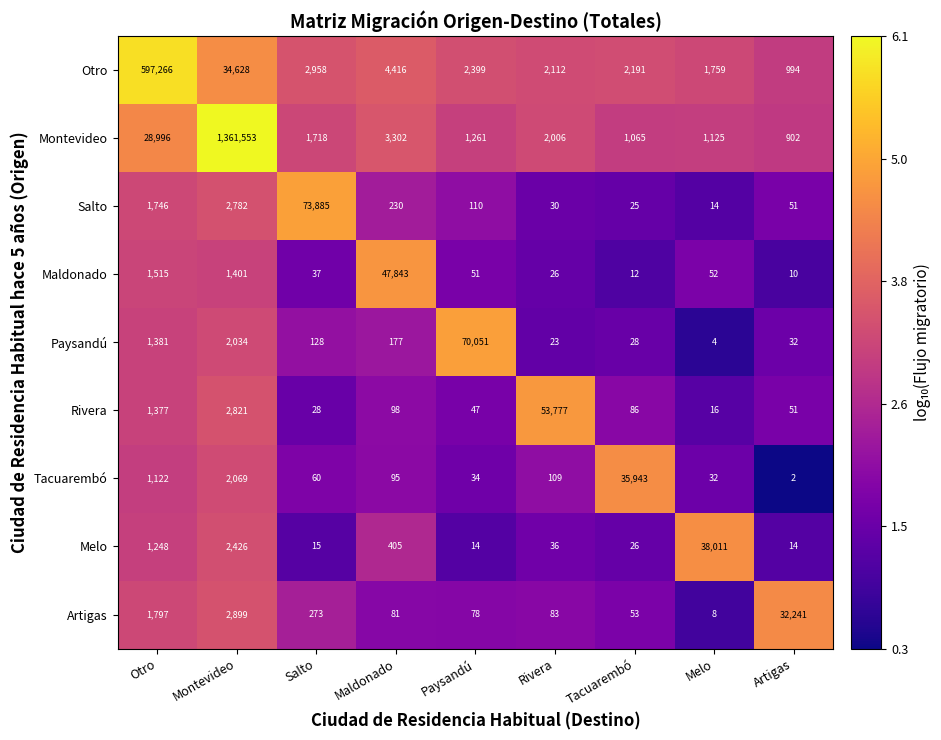

What is the total value across all series at Salto?

79102